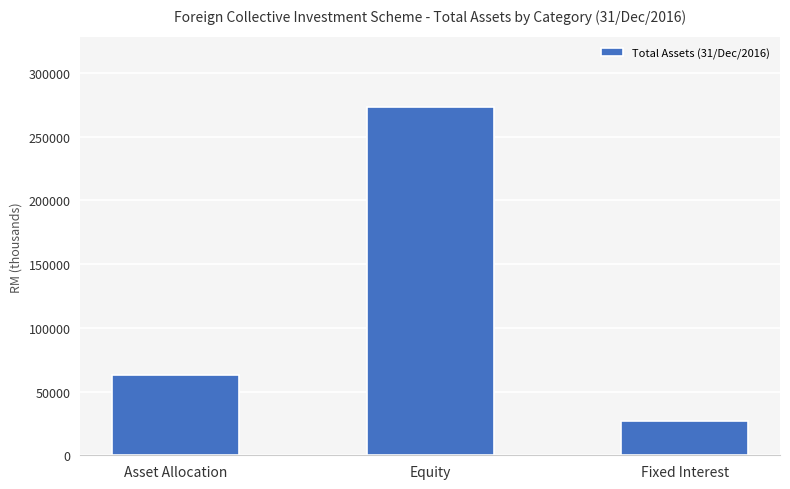

What position from the left is Fixed Interest?

3